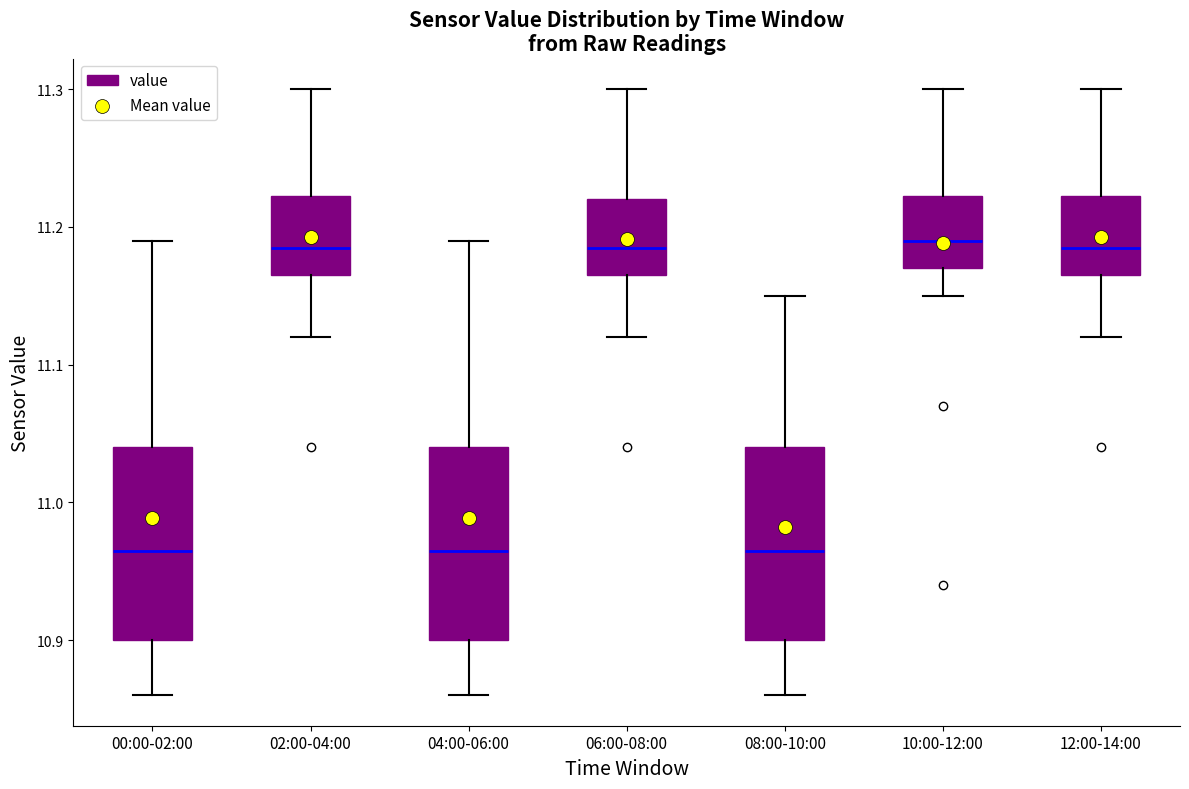

Reading left to right, transcribe this box plot: for each box, give where its median line is, the range the box spans, and where its two whiskers end, as read against the y-axis. The values are not printed on the chart, so give them approximately, as read against the axis.

00:00-02:00: median 10.97, box 10.90 to 11.04, whiskers 10.86 to 11.19
02:00-04:00: median 11.19, box 11.17 to 11.22, whiskers 11.12 to 11.30
04:00-06:00: median 10.97, box 10.90 to 11.04, whiskers 10.86 to 11.19
06:00-08:00: median 11.19, box 11.17 to 11.22, whiskers 11.12 to 11.30
08:00-10:00: median 10.97, box 10.90 to 11.04, whiskers 10.86 to 11.15
10:00-12:00: median 11.19, box 11.17 to 11.22, whiskers 11.15 to 11.30
12:00-14:00: median 11.19, box 11.17 to 11.22, whiskers 11.12 to 11.30